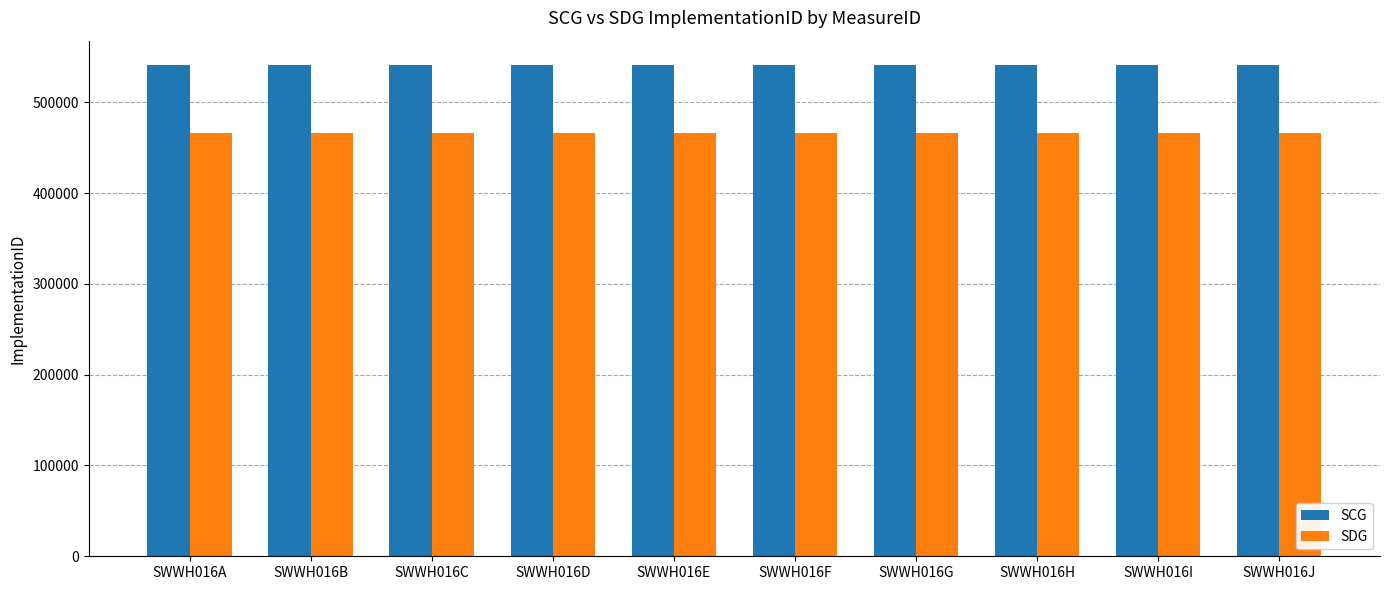

Count the SDG values in the range 466645 to 466650.

6